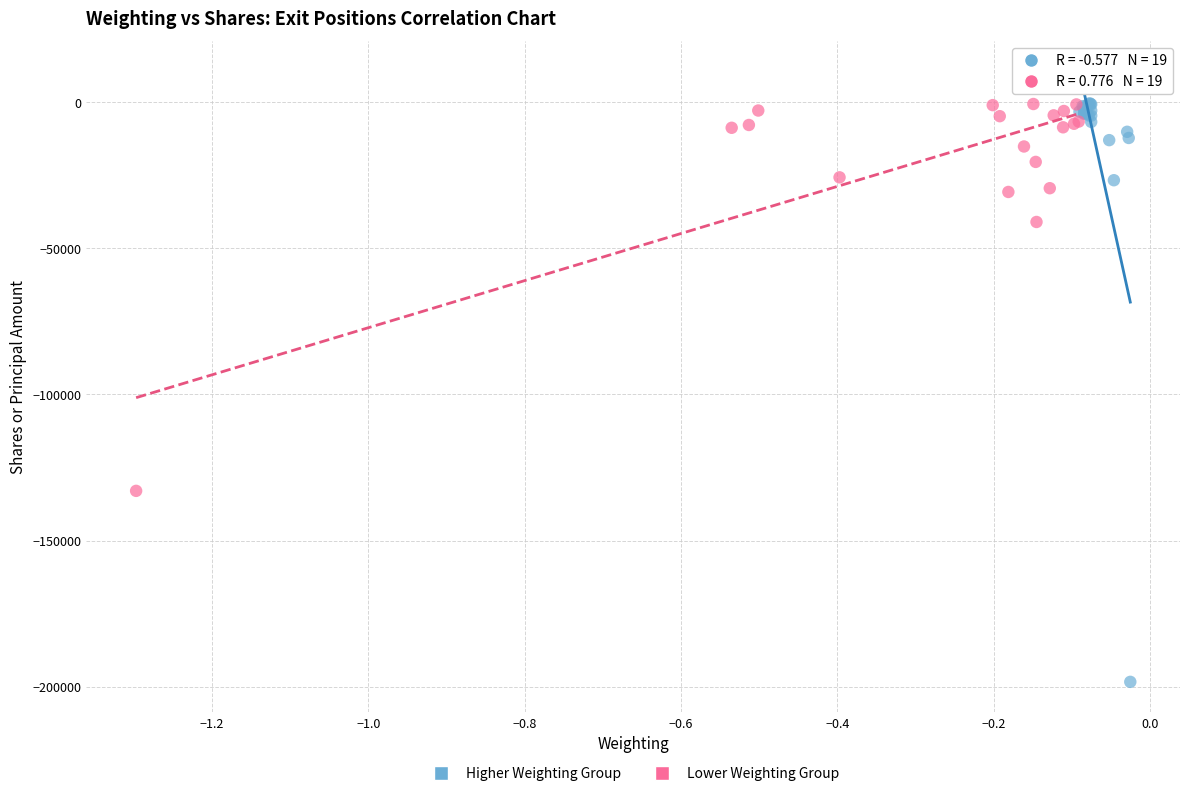

Which series reaches the minimum Y coordinate?

Higher Weighting Group